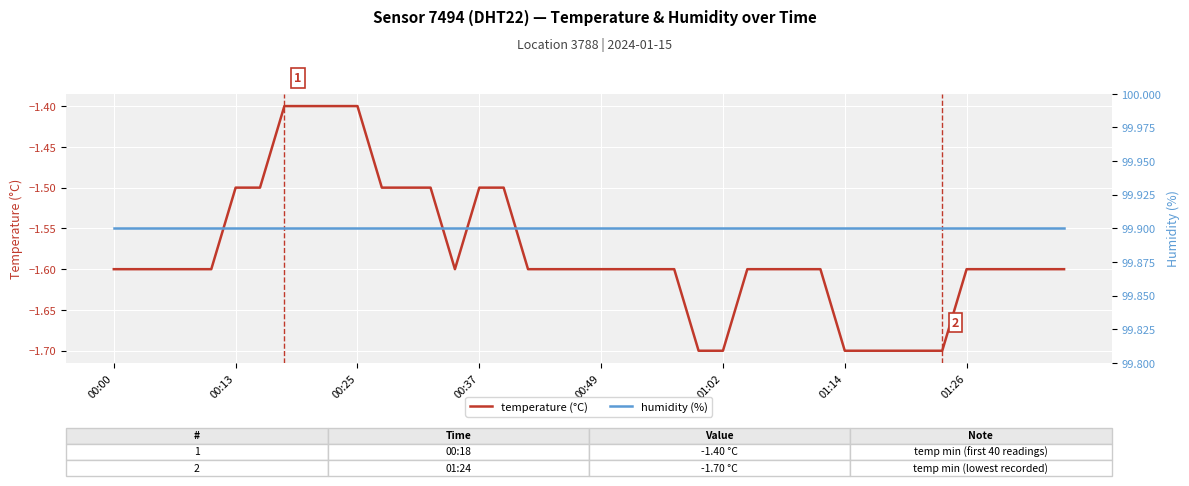

What is the sum of all humidity (%) values?

3996.0